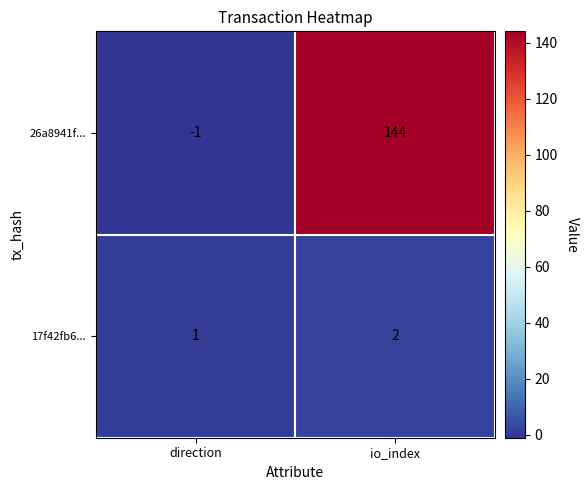

Rank the series by their average value, from lowest to highest.

17f42fb6..., 26a8941f...